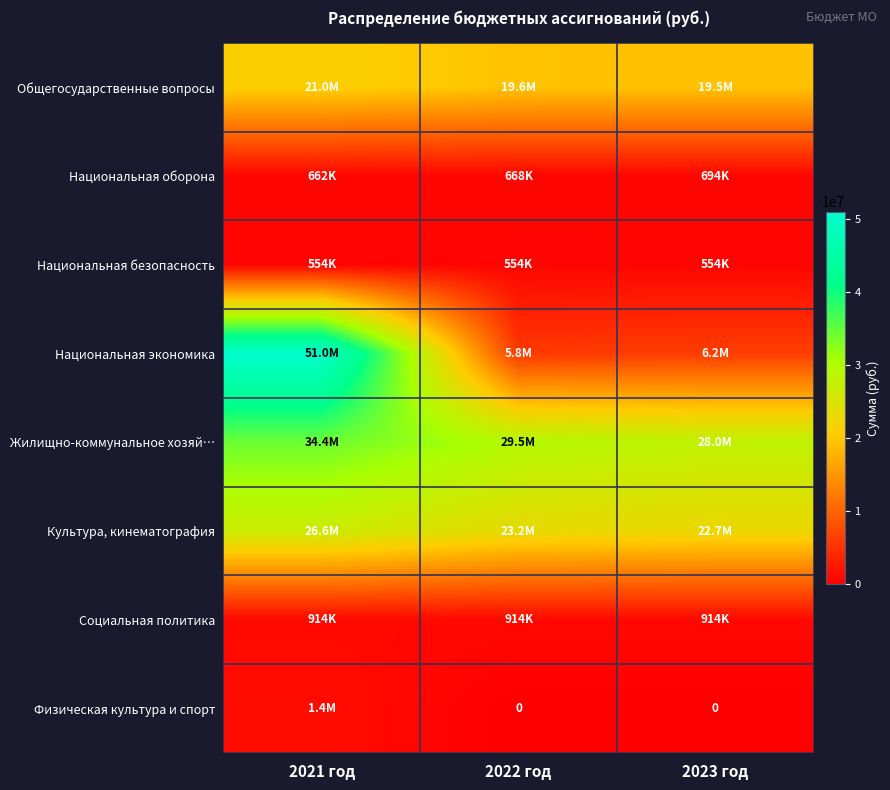

What is the total value across all series at 2021 год?

136494815.8